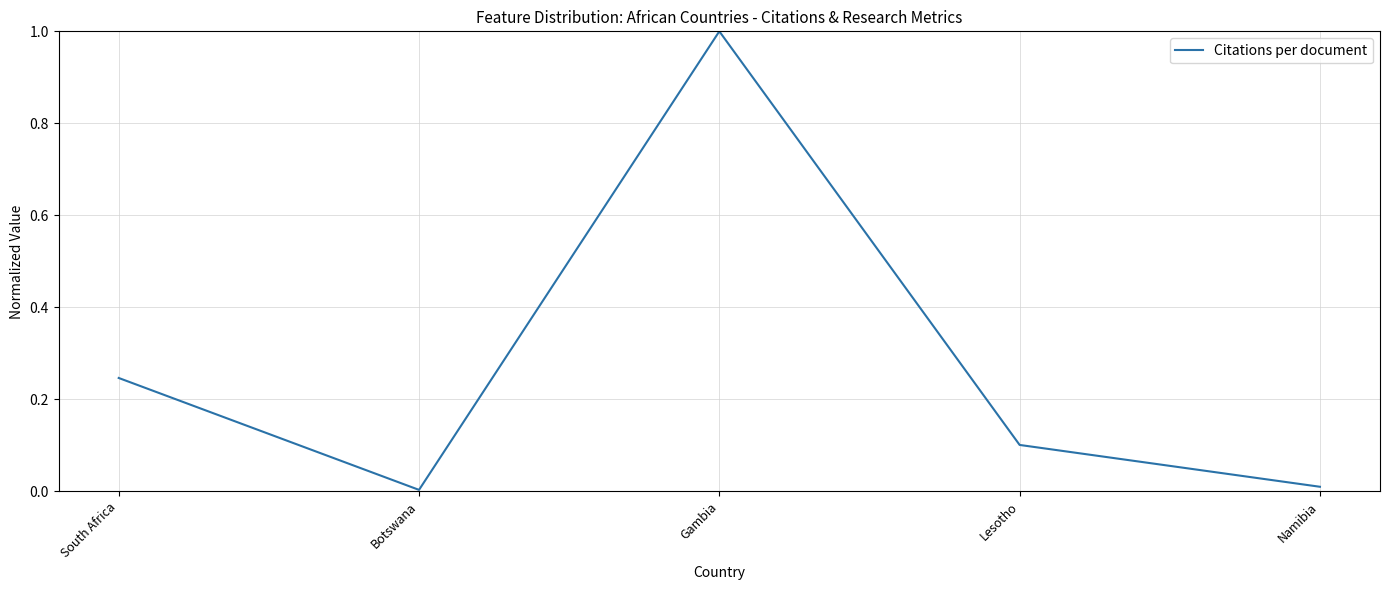

What is the sum of the values at South Africa and Gambia?

1.2